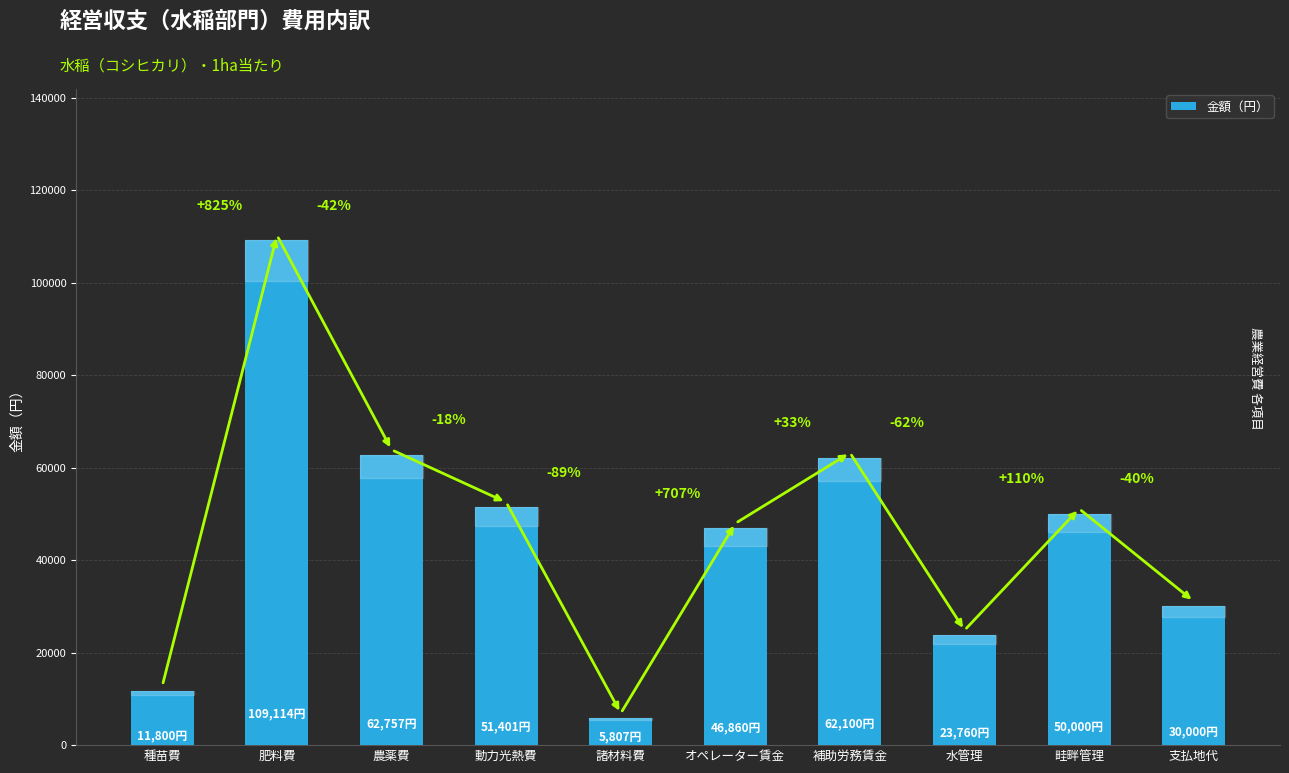

Are the bars horizontal?

No